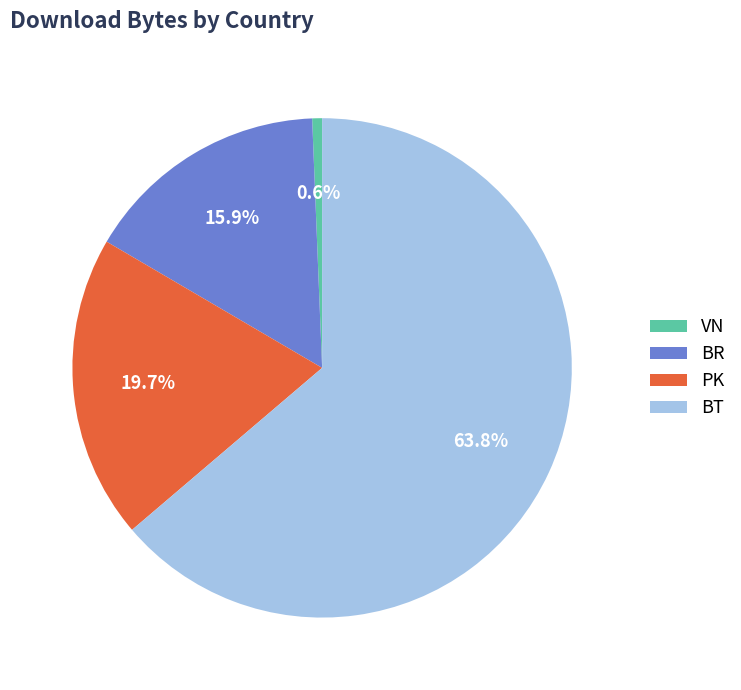

To the nearest percent, what is the difference between the largest and smallest slice percentages?

63%